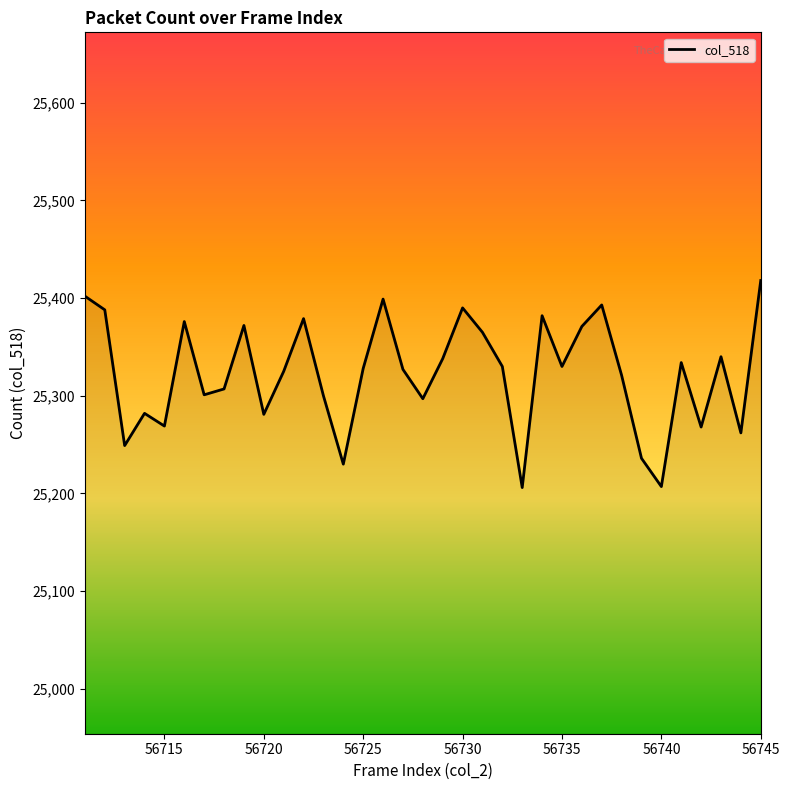

What is the greatest value displayed?

25418